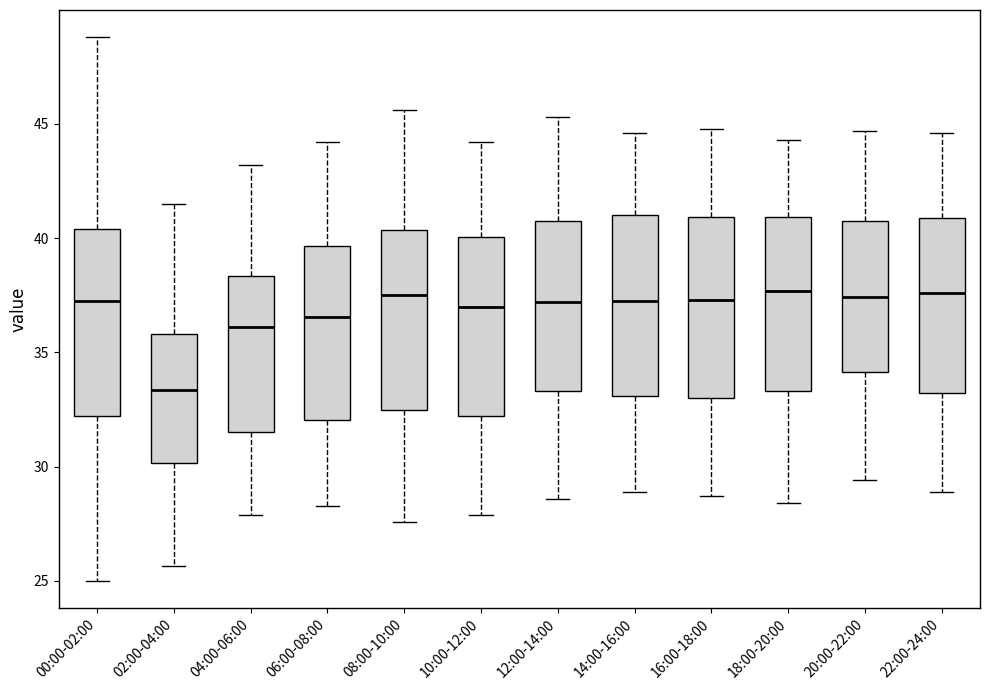

Reading left to right, read every box against the y-axis: the position of its median line, the range the box covers, and the ends of its whiskers. The values are not printed on the chart, so give them approximately, as read against the axis.

00:00-02:00: median 37.5, box 32.0 to 40.5, whiskers 25.0 to 49.0
02:00-04:00: median 33.5, box 30.0 to 36.0, whiskers 25.5 to 41.5
04:00-06:00: median 36.0, box 31.5 to 38.5, whiskers 28.0 to 43.0
06:00-08:00: median 36.5, box 32.0 to 39.5, whiskers 28.5 to 44.0
08:00-10:00: median 37.5, box 32.5 to 40.5, whiskers 27.5 to 45.5
10:00-12:00: median 37.0, box 32.0 to 40.0, whiskers 28.0 to 44.0
12:00-14:00: median 37.0, box 33.5 to 41.0, whiskers 28.5 to 45.5
14:00-16:00: median 37.5, box 33.0 to 41.0, whiskers 29.0 to 44.5
16:00-18:00: median 37.5, box 33.0 to 41.0, whiskers 28.5 to 45.0
18:00-20:00: median 37.5, box 33.5 to 41.0, whiskers 28.5 to 44.5
20:00-22:00: median 37.5, box 34.0 to 41.0, whiskers 29.5 to 44.5
22:00-24:00: median 37.5, box 33.0 to 41.0, whiskers 29.0 to 44.5